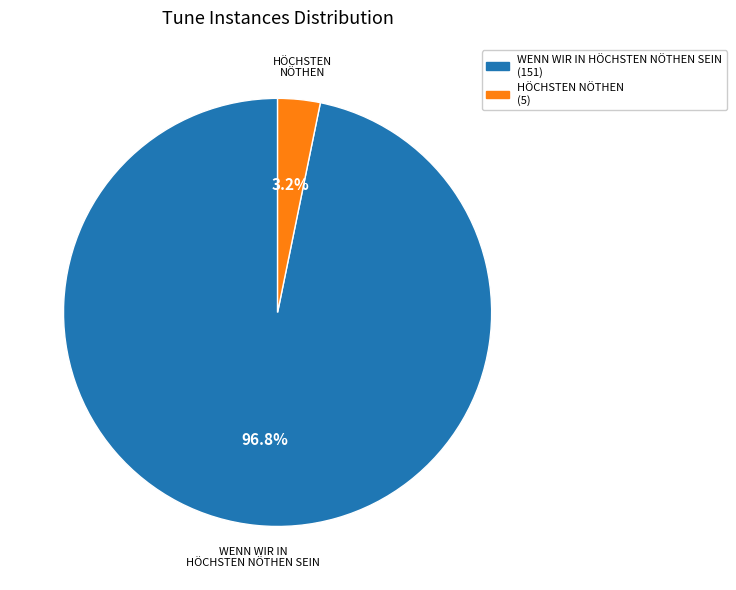

True or false: HÖCHSTEN NÖTHEN accounts for 3% of the total.

True